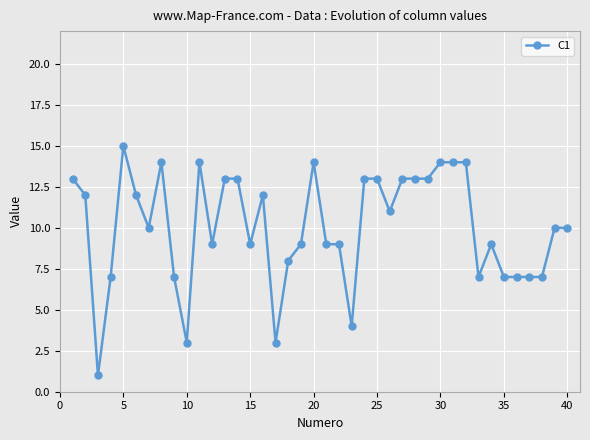

What is the greatest value displayed?

15